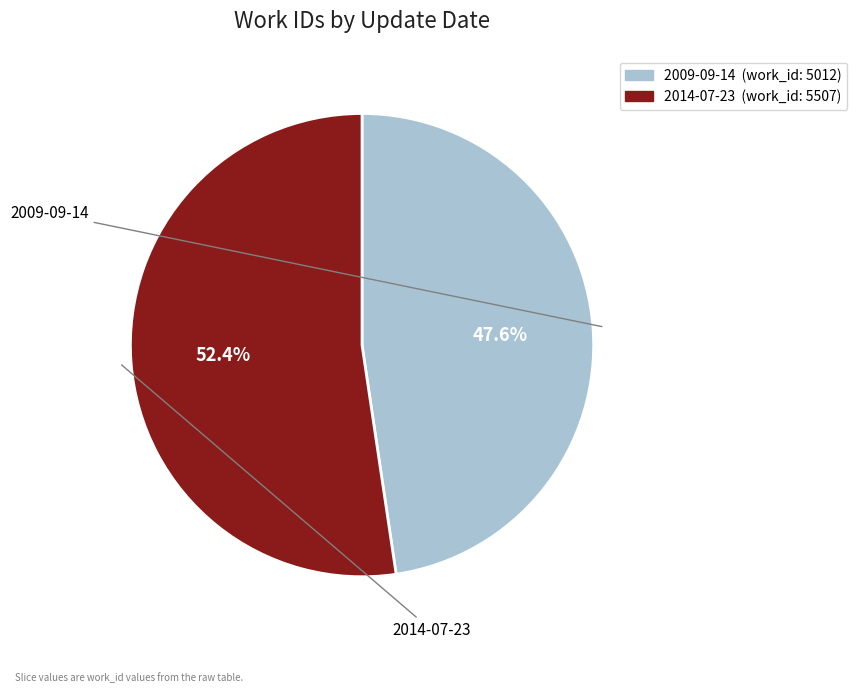

To the nearest percent, what percentage of the pie is 2014-07-23?

52%